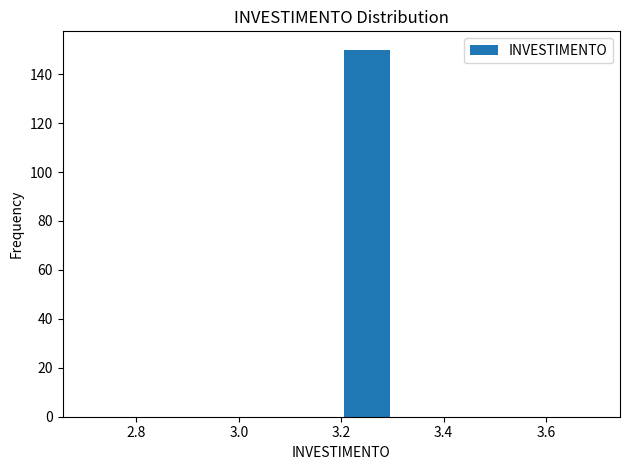

Reading left to right, transcribe this chart: for each bar, give the range it covers on the x-axis and its height. The values are not printed on the chart, so give them approximately, as read against the axis.

2.7 to 2.8: 0
2.8 to 2.9: 0
2.9 to 3.0: 0
3.0 to 3.1: 0
3.1 to 3.2: 0
3.2 to 3.3: 150
3.3 to 3.4: 0
3.4 to 3.5: 0
3.5 to 3.6: 0
3.6 to 3.7: 0